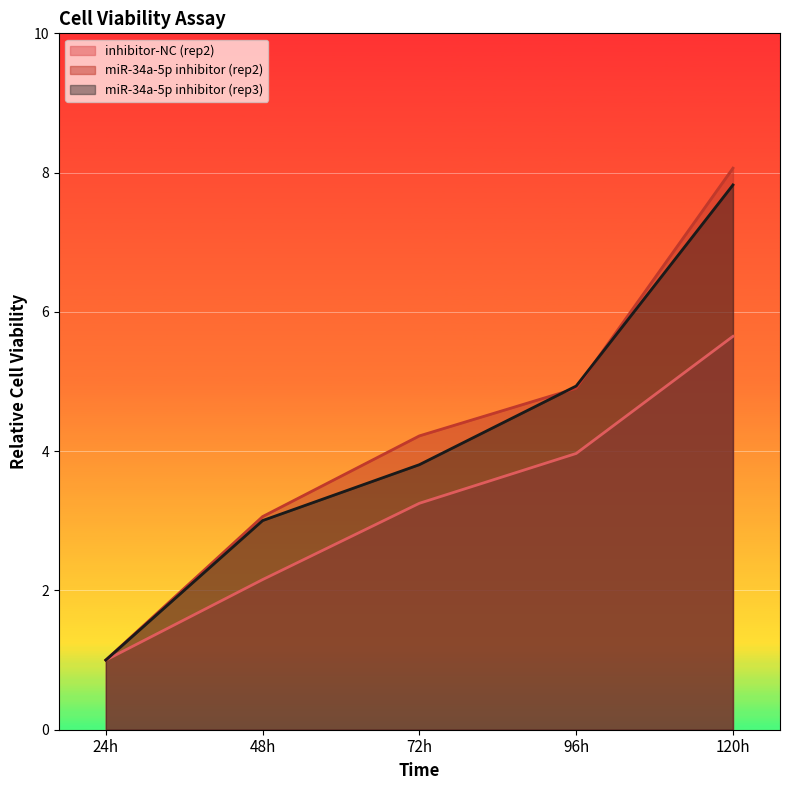

What position from the left is 72h?

3